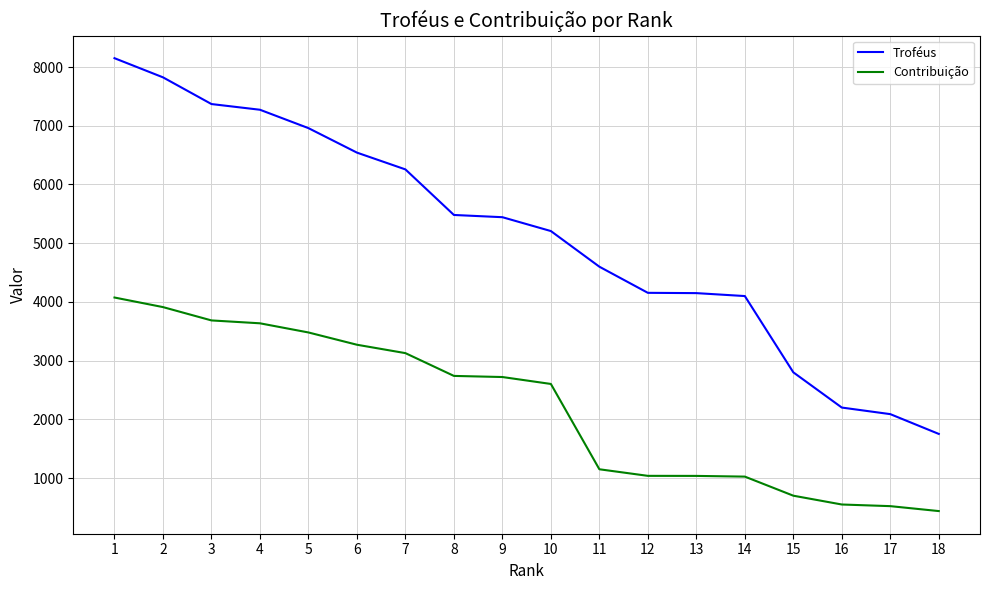

List the series in order of their peak value, highest first.

Troféus, Contribuição